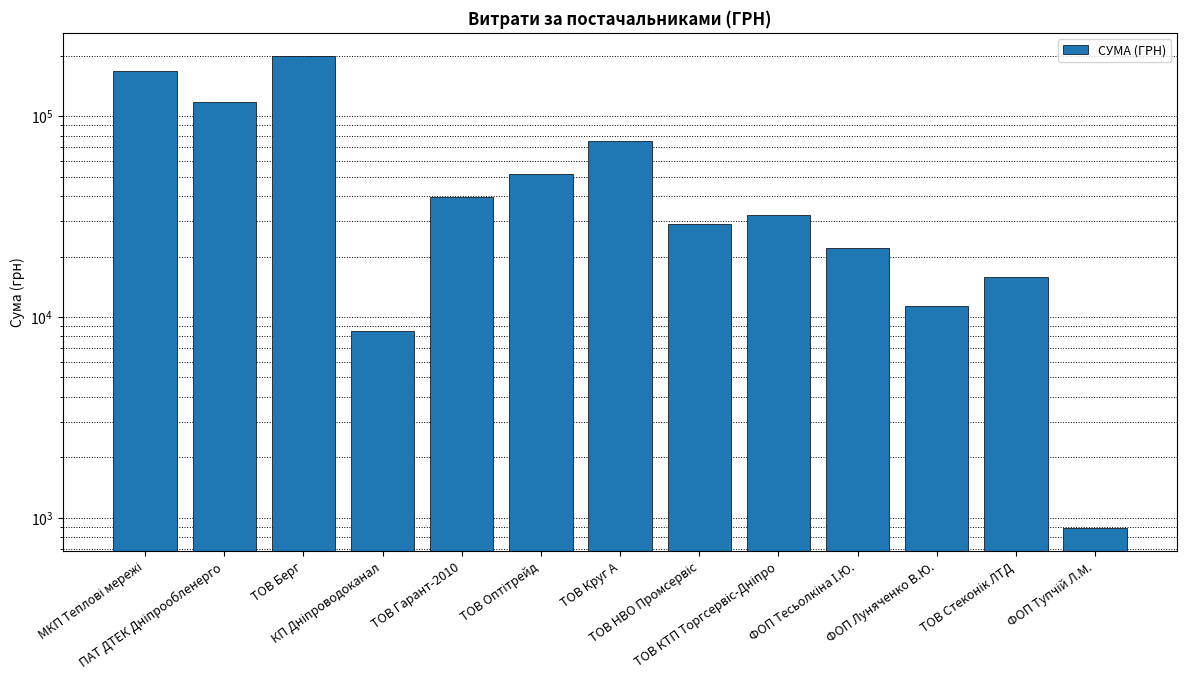

What is the label of the 5th bar from the left?

ТОВ Гарант-2010